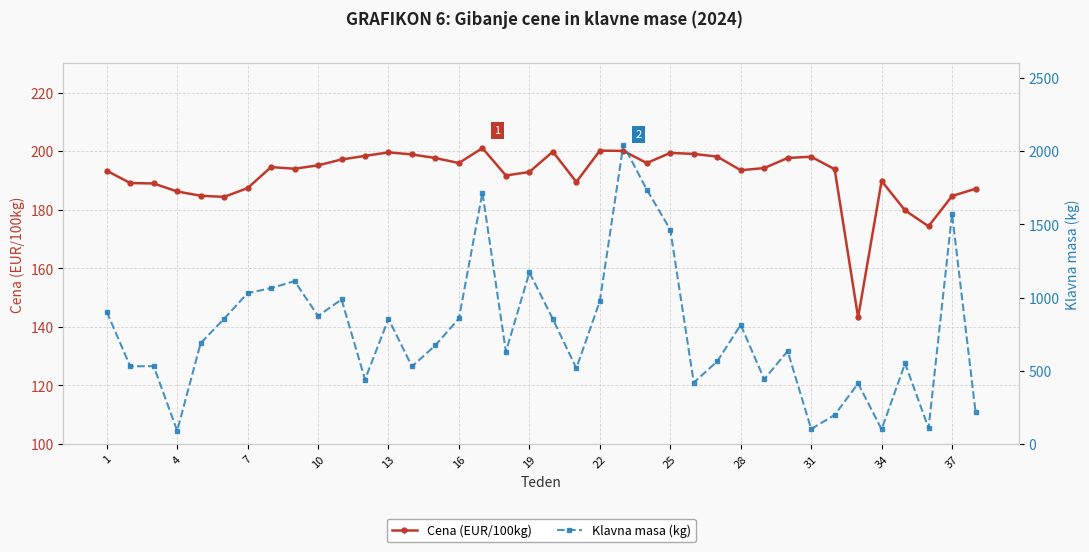

Rank the series by their maximum value, from highest to lowest.

Klavna masa (kg), Cena (EUR/100kg)